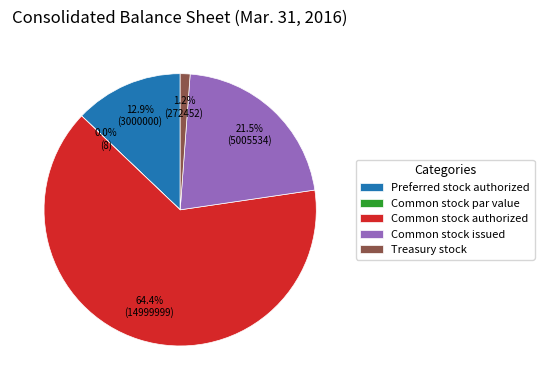

What percentage is NOT represented by Common stock authorized?

35.6%